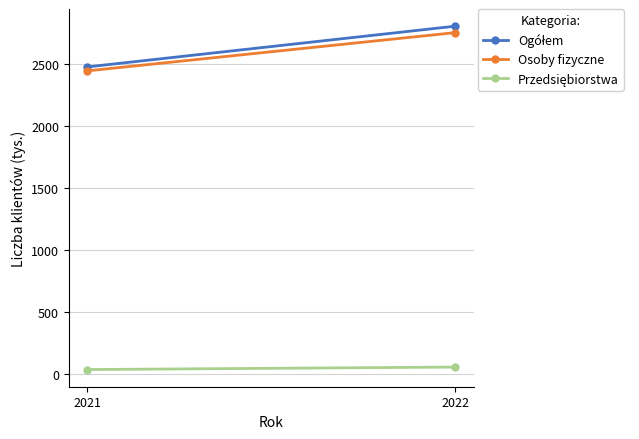

Which series has the largest total across all categories?

Ogółem